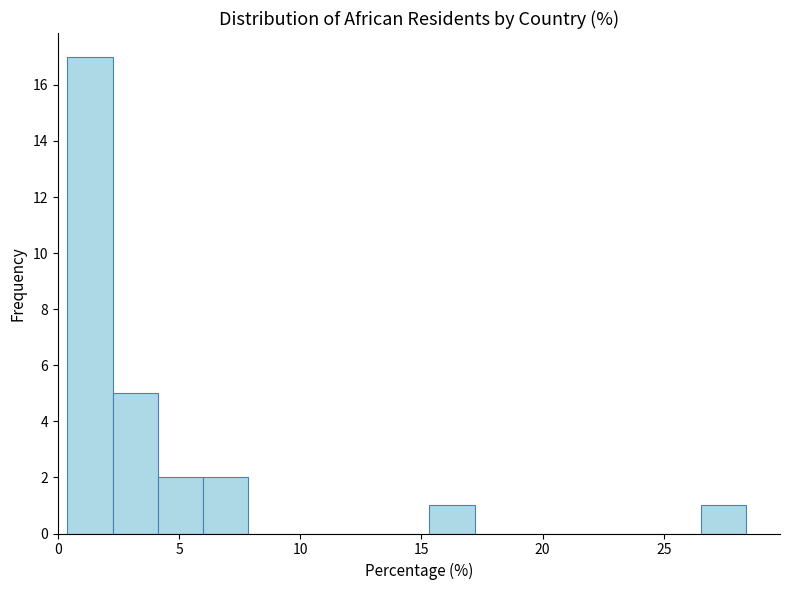

Read against the x-axis, roughly where is the centre of the tallest bar?

1.5